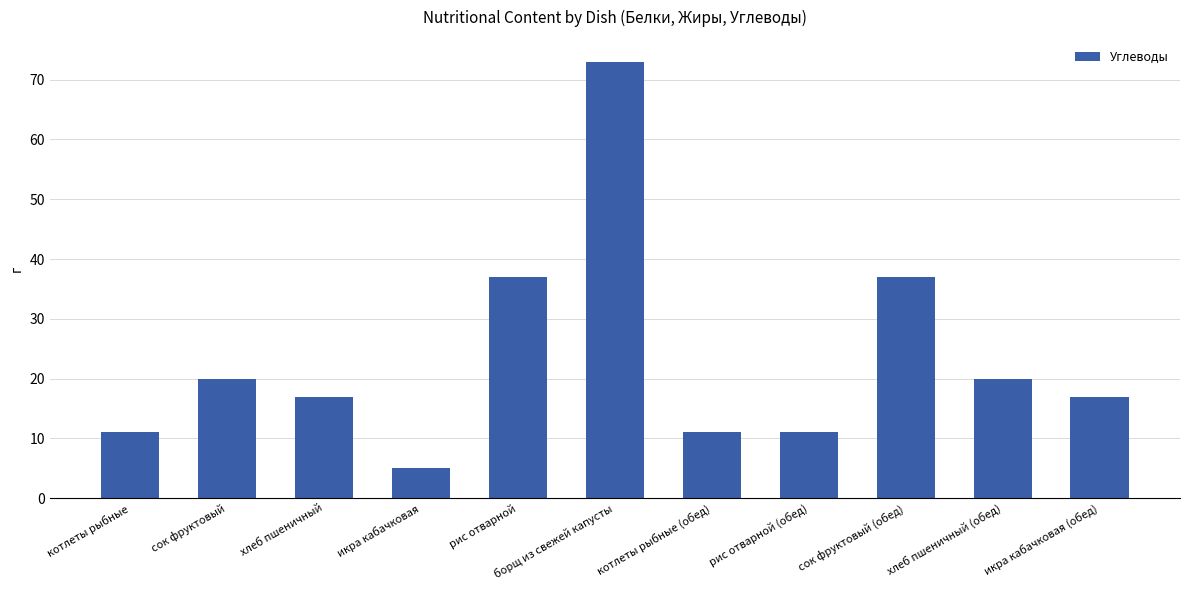

Read the value at рис отварной (обед).

11